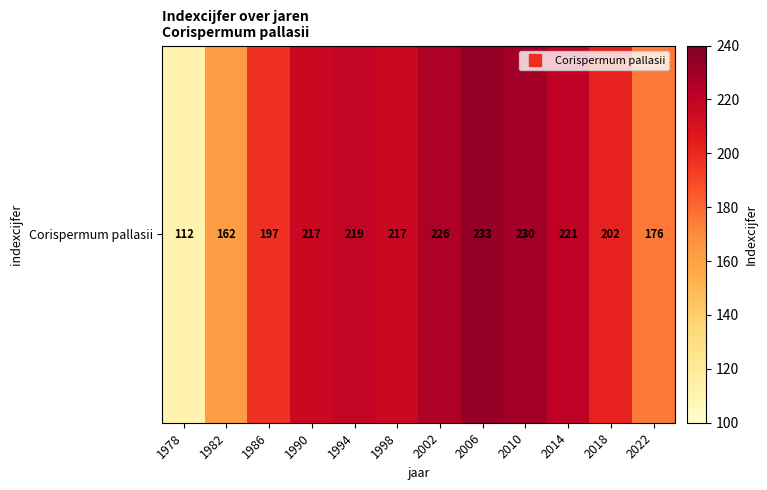

What is the maximum value shown in the chart?

233